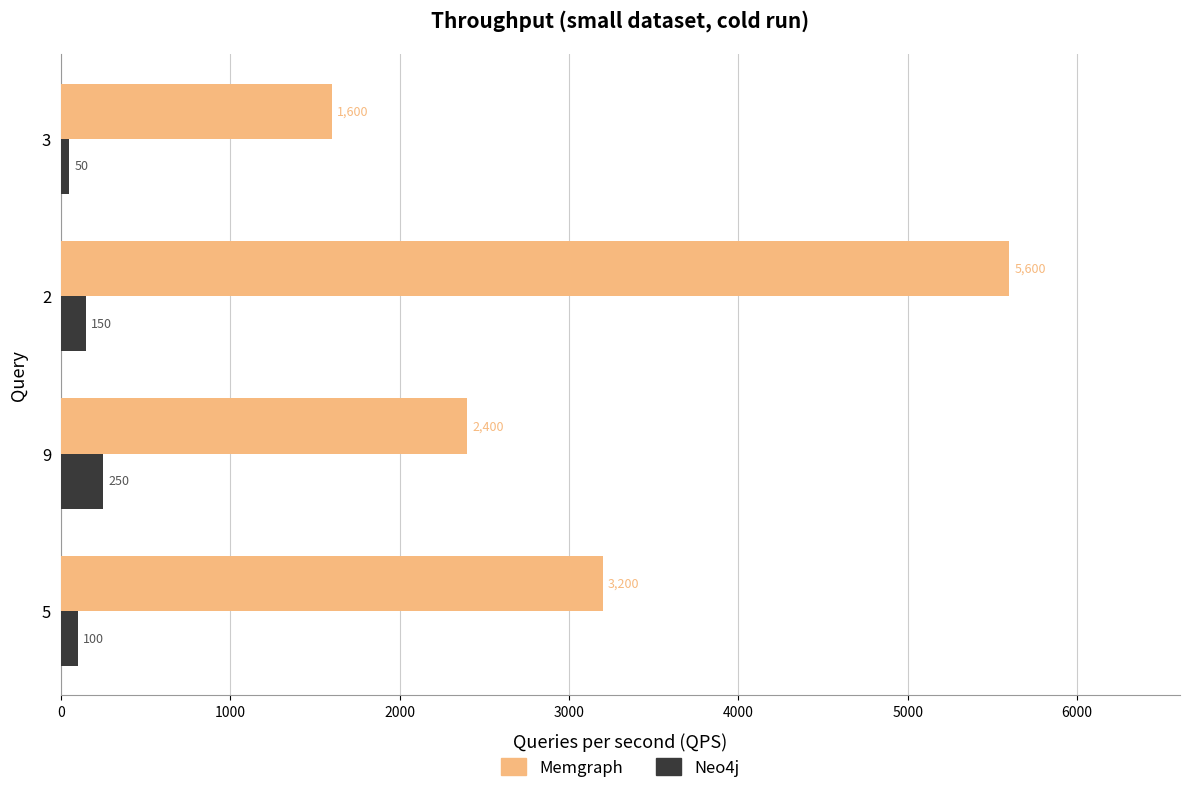

Is the value of Memgraph at 2 greater than the value of Neo4j at 9?

Yes